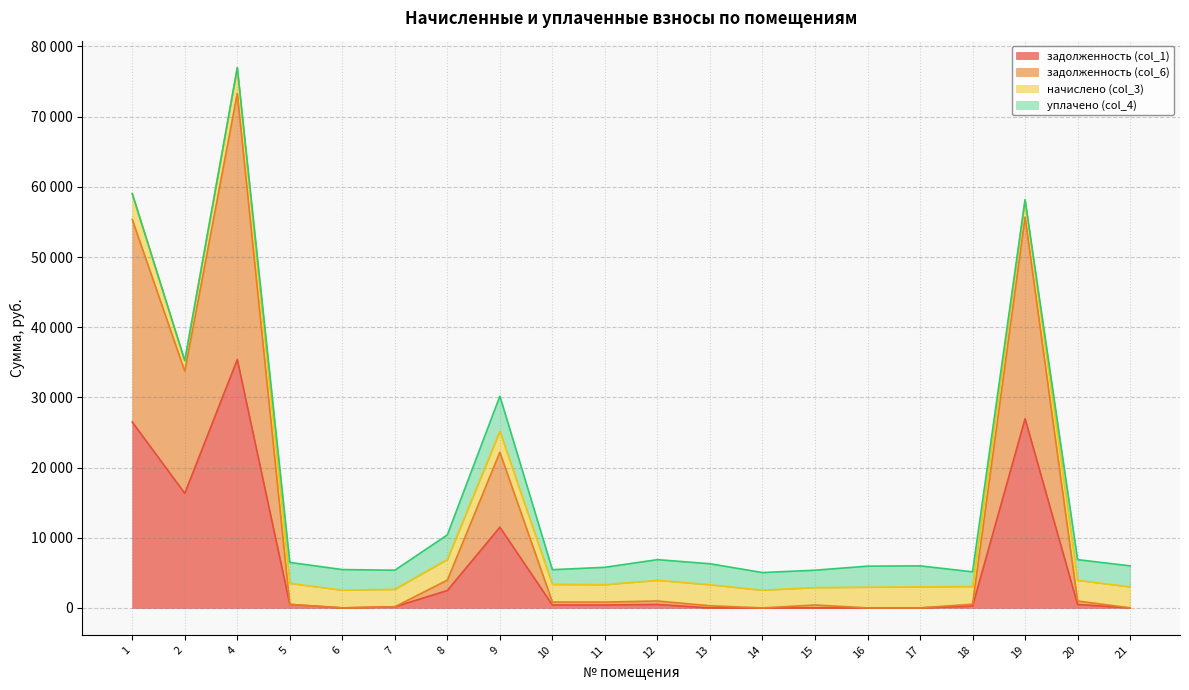

What are all the series names shown in the legend?

задолженность (col_1), задолженность (col_6), начислено (col_3), уплачено (col_4)